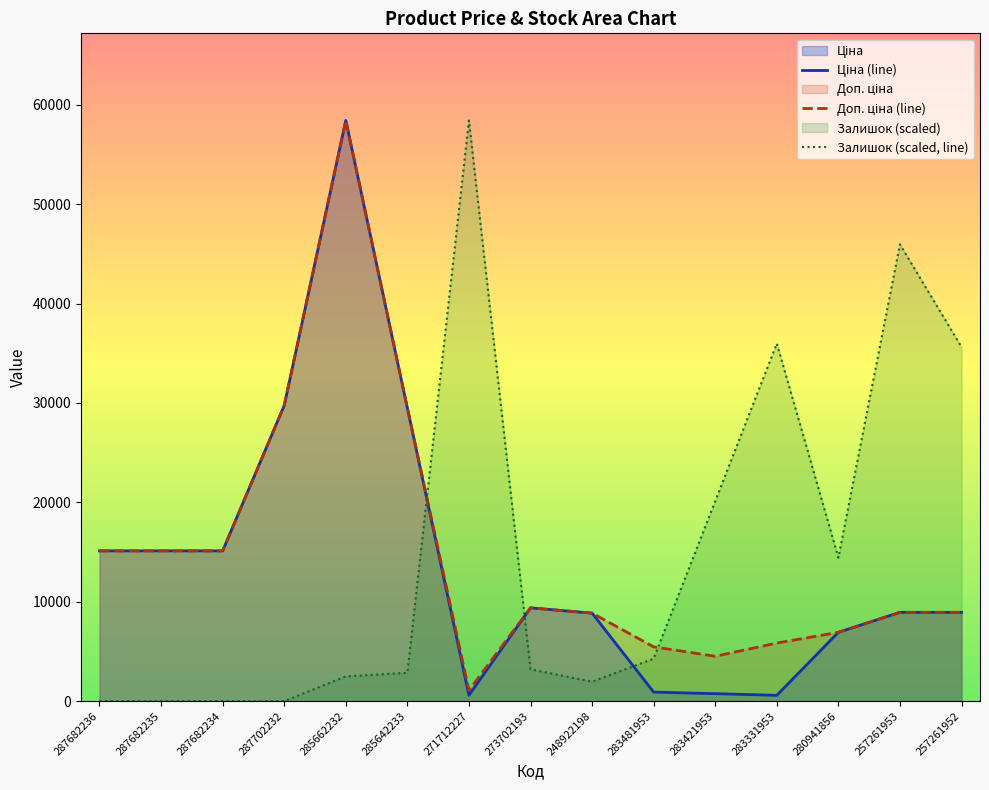

Does the chart have visible grid lines?

No